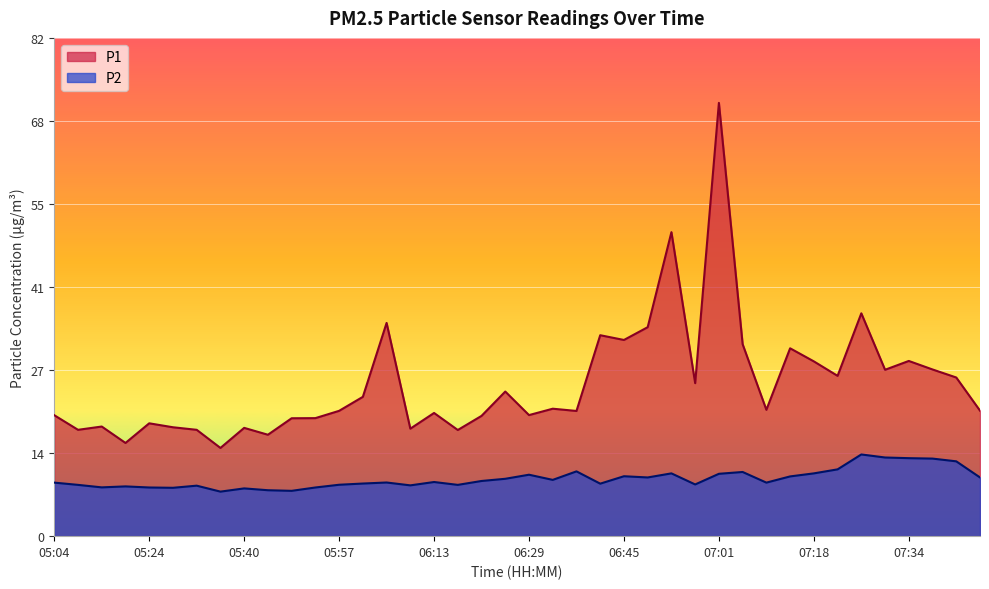

List the series in order of their overall mean, lowest first.

P2, P1